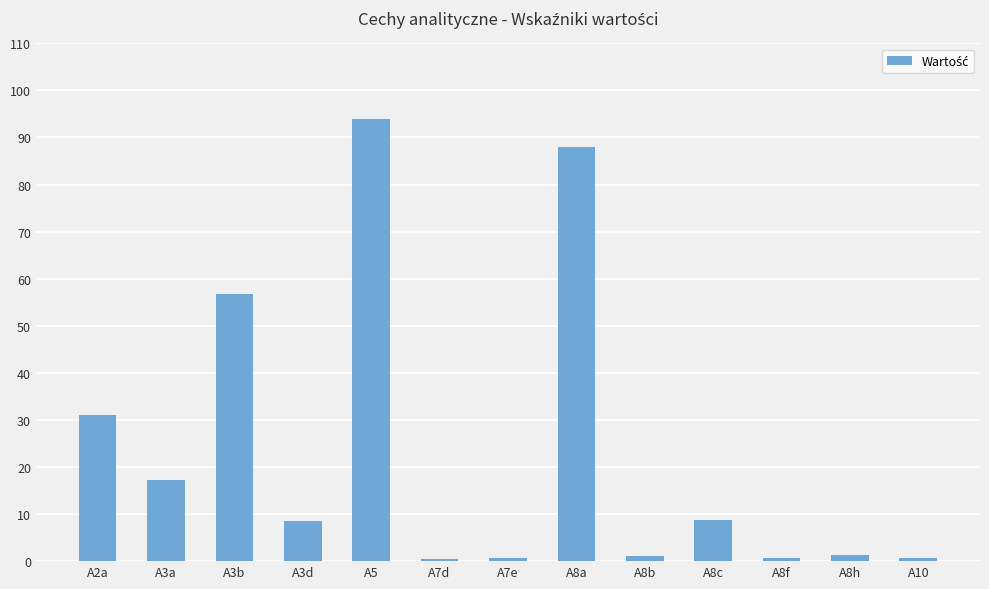

What is the sum of all values?

308.9